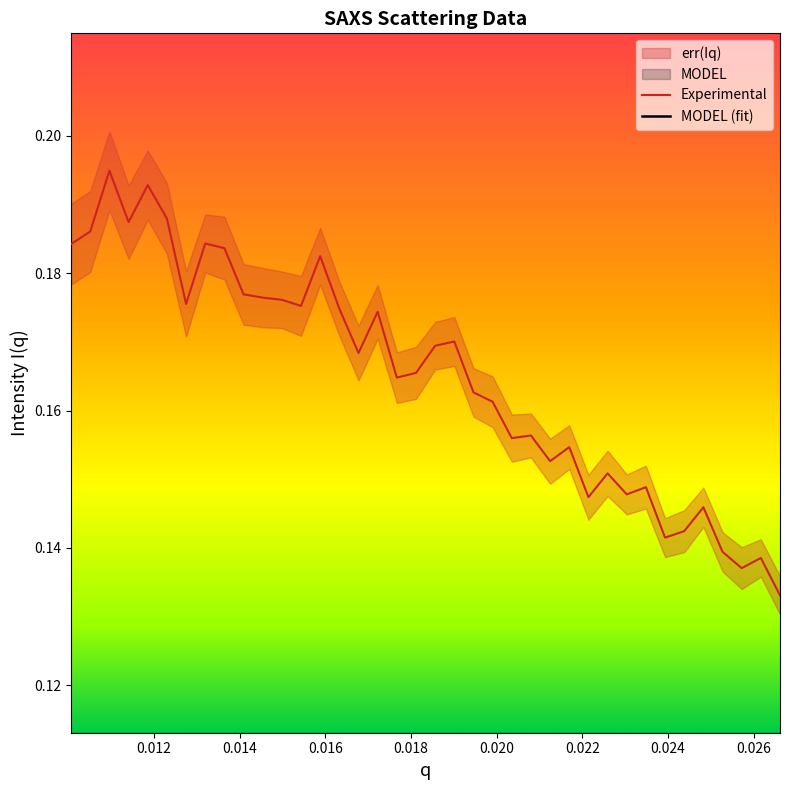

How many lines are shown in the chart?

2